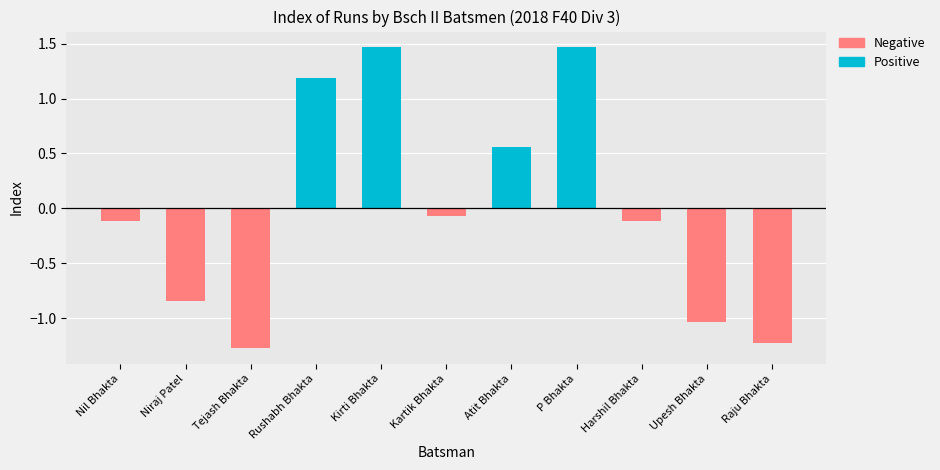

Where is Positive nearest to the value 0?

Nil Bhakta